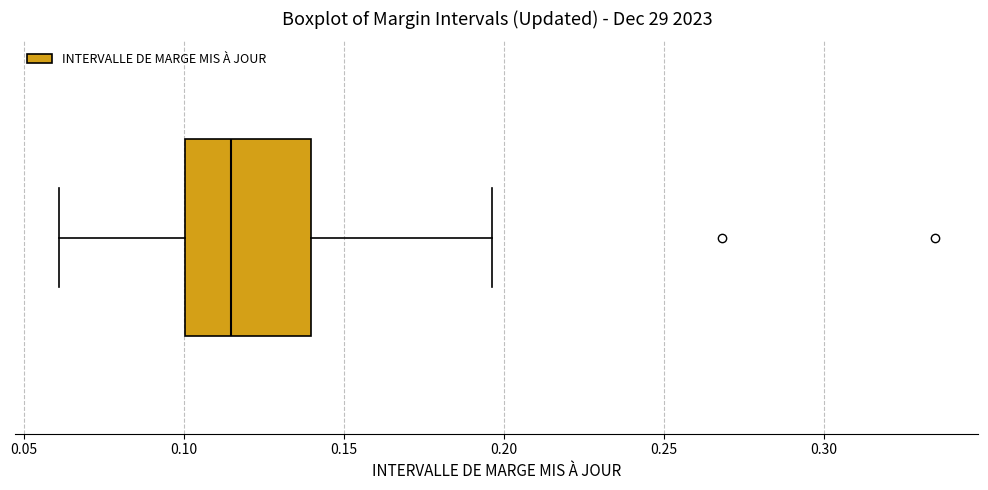

Read this box plot against the x-axis: the position of the median line, the range covered by the box, and the ends of both whiskers. The values are not printed on the chart, so give them approximately, as read against the axis.

median 0.115, box 0.100 to 0.140, whiskers 0.060 to 0.195